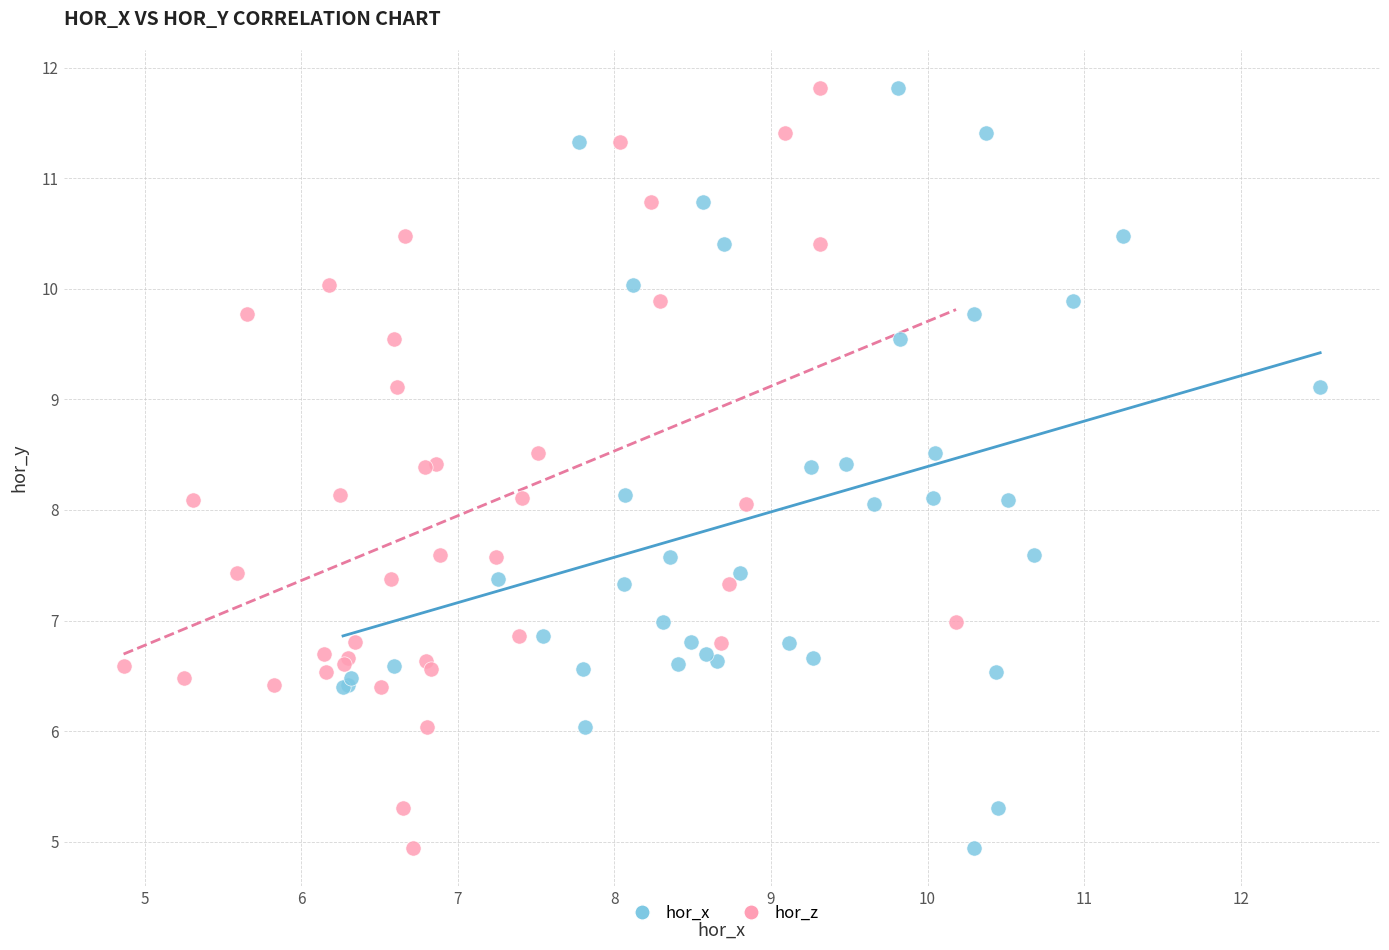

What are all the series names shown in the legend?

hor_x, hor_z